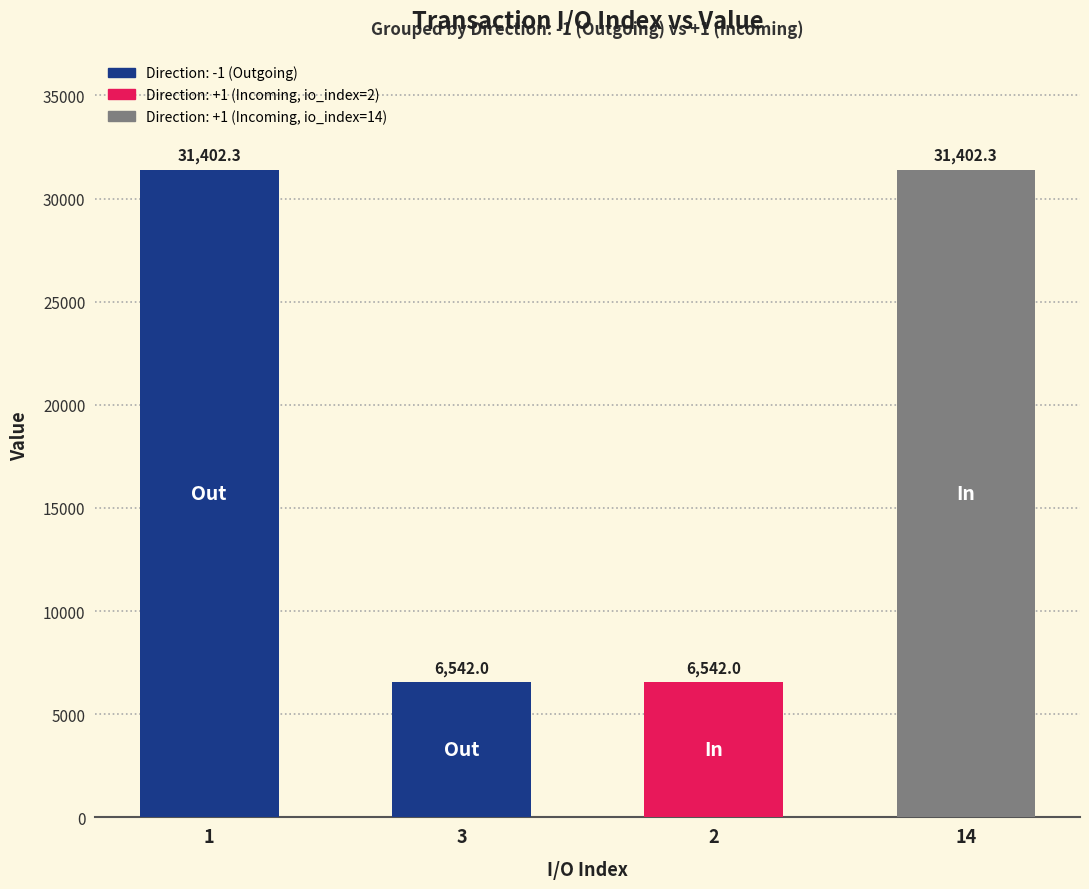

What is the minimum value shown in the chart?

6542.0